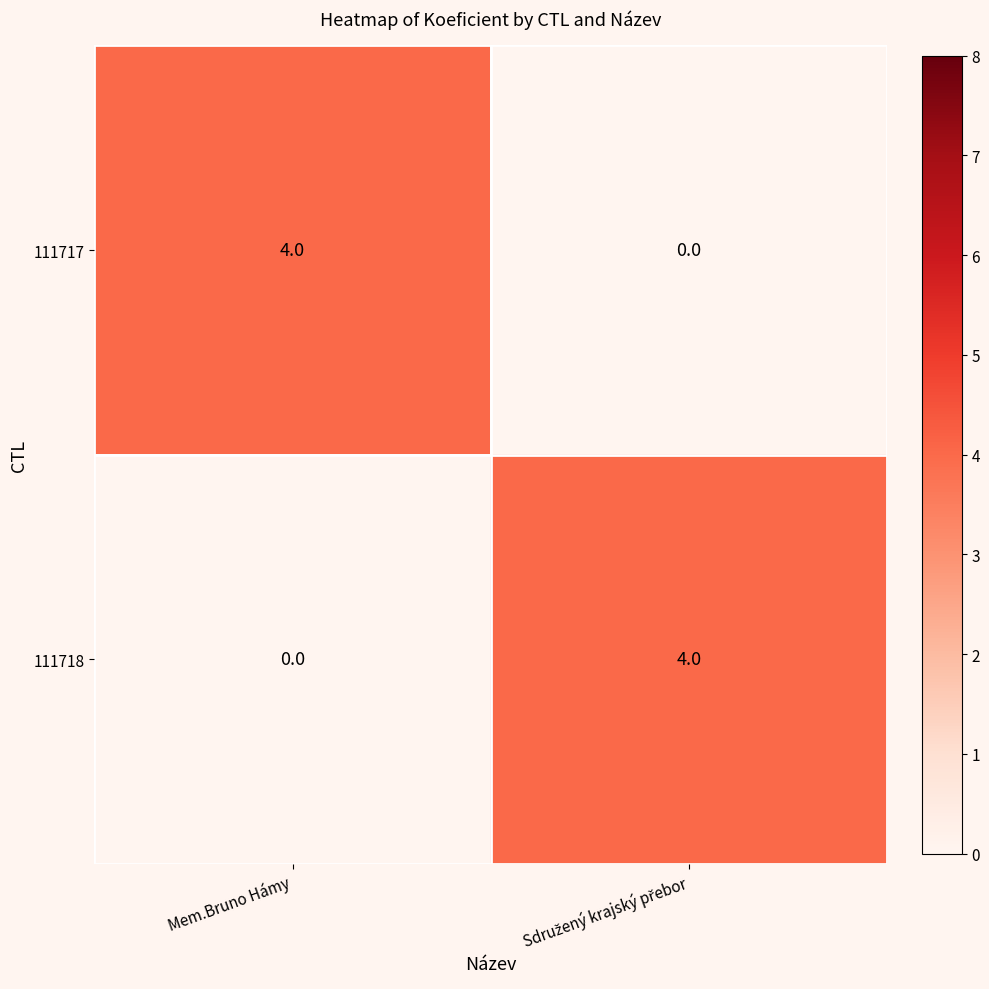

Is the value of 111717 at Mem.Bruno Hámy greater than the value of 111718 at Mem.Bruno Hámy?

Yes